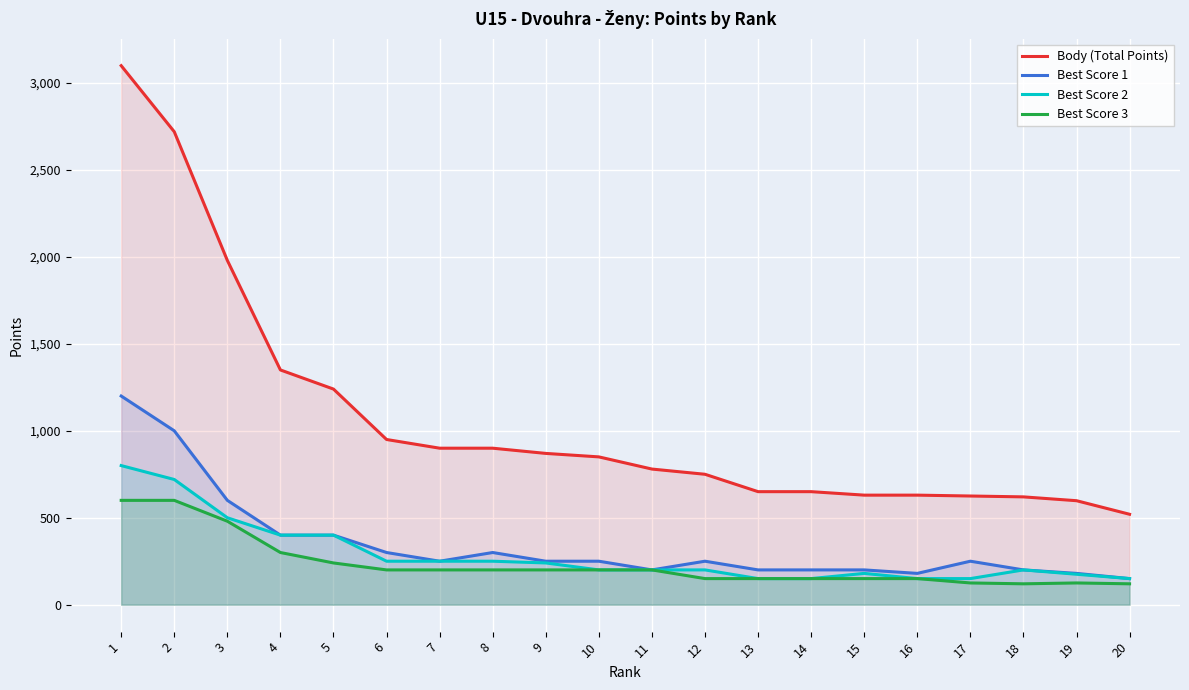

What is the total value across all series at 17?

1150